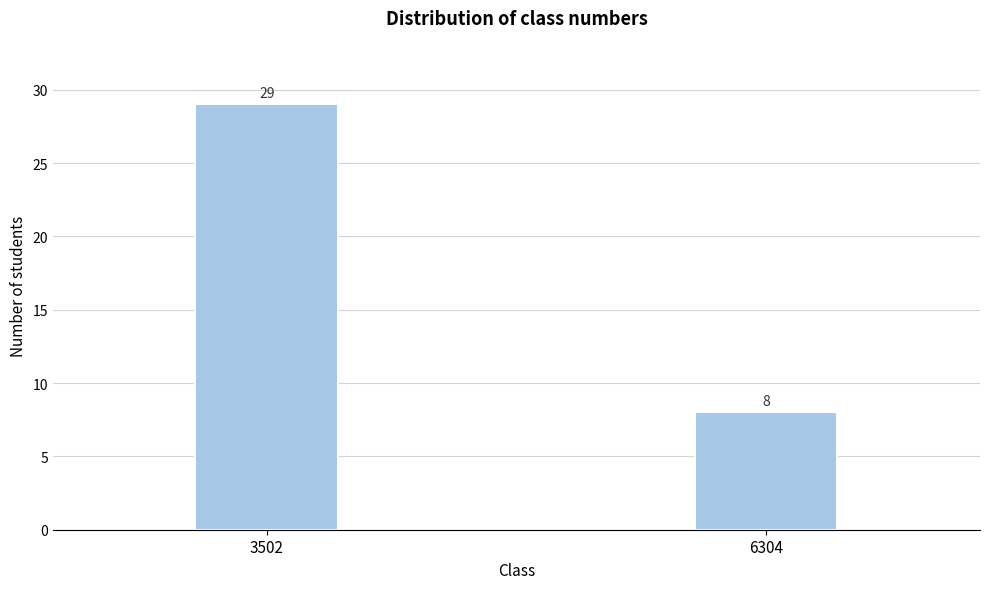

Reading left to right, extract all data points from this chart.

29	8